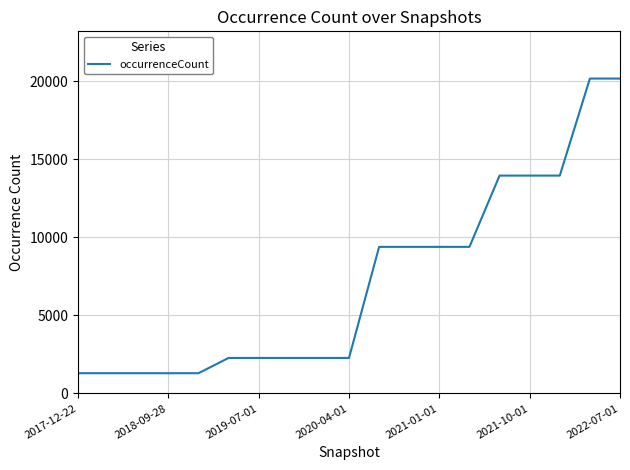

What is the maximum value shown in the chart?

20168